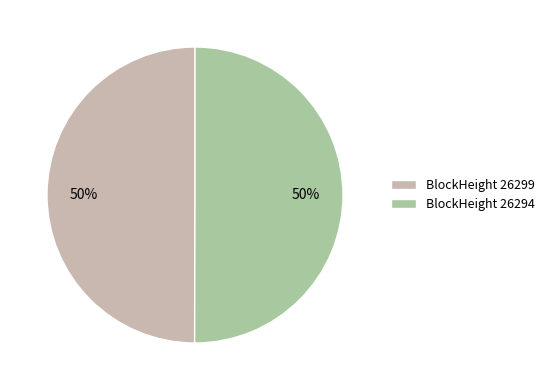

What percentage is the BlockHeight 26299 slice, to the nearest percent?

50%